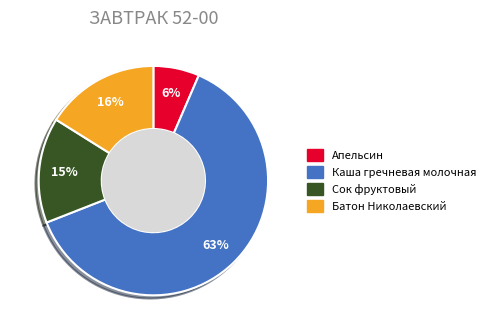

What is the majority slice?

Каша гречневая молочная